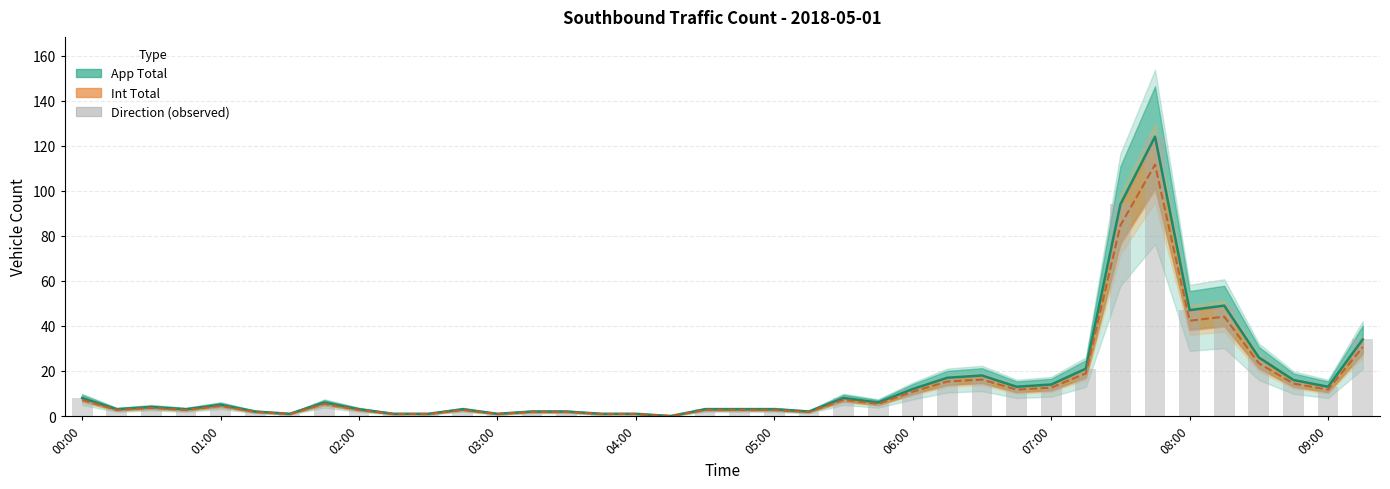

How many series are shown in this chart?

3